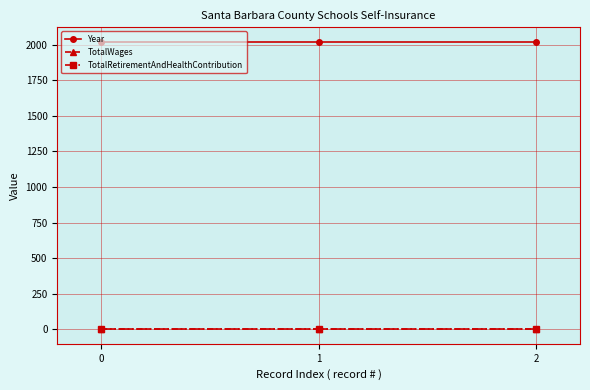

Is this an area chart (filled region under the line)?

No